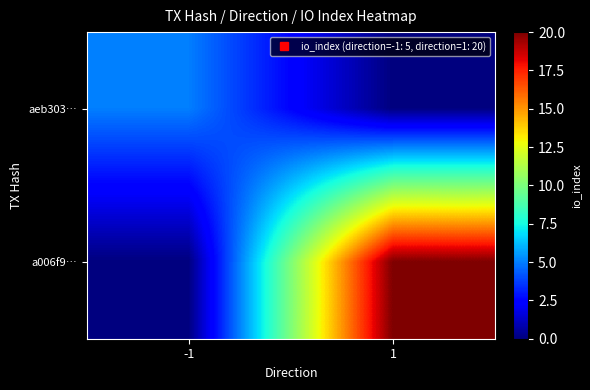

Between -1 and 1, which series saw the biggest shift?

a006f9…